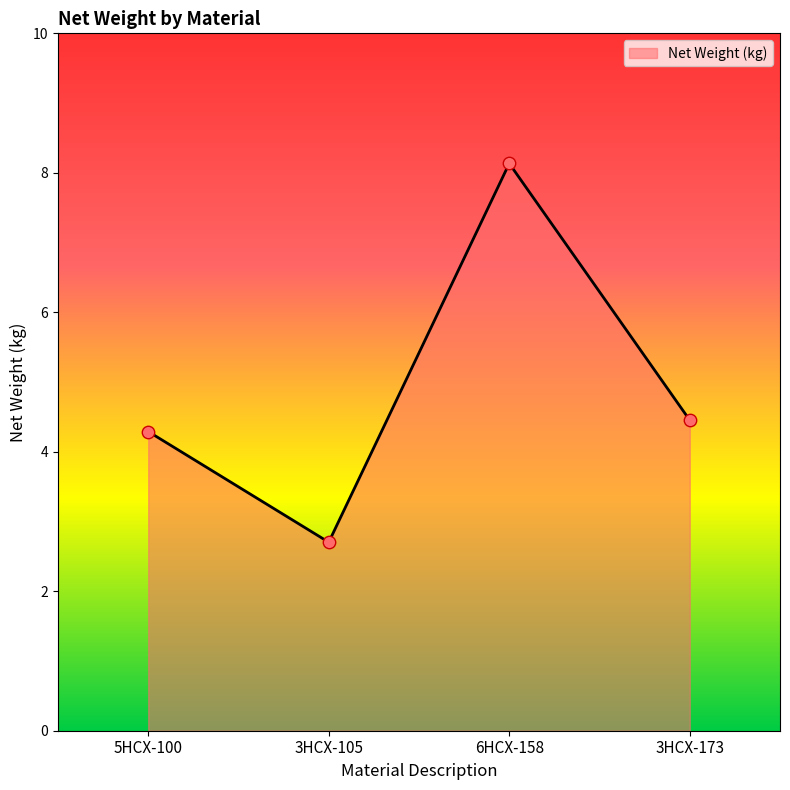

What is the ratio of the value at 3HCX-105 to the value at 5HCX-100?

0.6